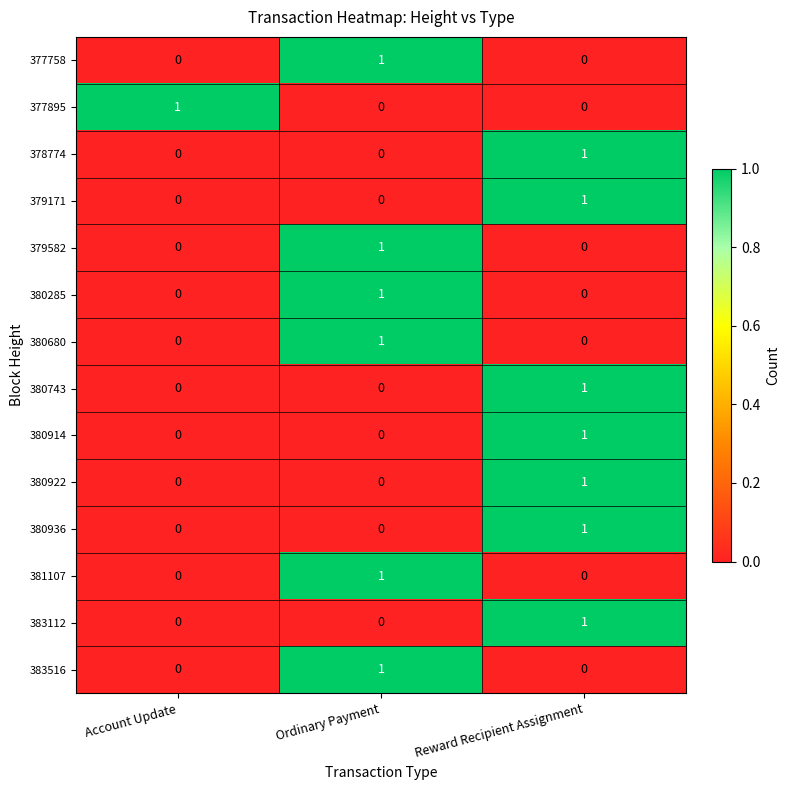

Is it true that 377758 equals 0 at Ordinary Payment?

False